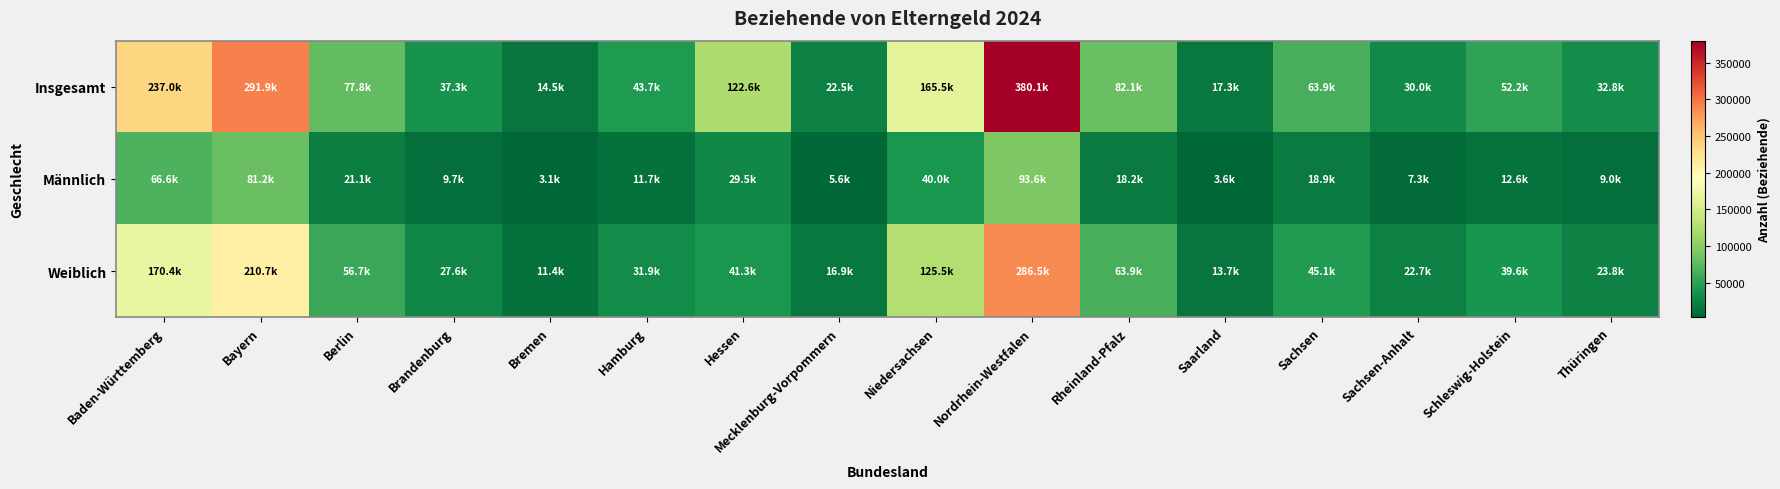

Reading left to right, what are all the values shown in this chart?

Insgesamt: Baden-Württemberg=236964	Bayern=291898	Berlin=77841	Brandenburg=37323	Bremen=14470	Hamburg=43665	Hessen=122567	Mecklenburg-Vorpommern=22480	Niedersachsen=165473	Nordrhein-Westfalen=380071	Rheinland-Pfalz=82124	Saarland=17272	Sachsen=63912	Sachsen-Anhalt=30023	Schleswig-Holstein=52222	Thüringen=32842
Männlich: Baden-Württemberg=66569	Bayern=81177	Berlin=21144	Brandenburg=9710	Bremen=3085	Hamburg=11740	Hessen=29451	Mecklenburg-Vorpommern=5556	Niedersachsen=39976	Nordrhein-Westfalen=93560	Rheinland-Pfalz=18217	Saarland=3554	Sachsen=18857	Sachsen-Anhalt=7327	Schleswig-Holstein=12584	Thüringen=9001
Weiblich: Baden-Württemberg=170395	Bayern=210721	Berlin=56697	Brandenburg=27613	Bremen=11385	Hamburg=31925	Hessen=41310	Mecklenburg-Vorpommern=16924	Niedersachsen=125497	Nordrhein-Westfalen=286511	Rheinland-Pfalz=63907	Saarland=13718	Sachsen=45055	Sachsen-Anhalt=22696	Schleswig-Holstein=39638	Thüringen=23841